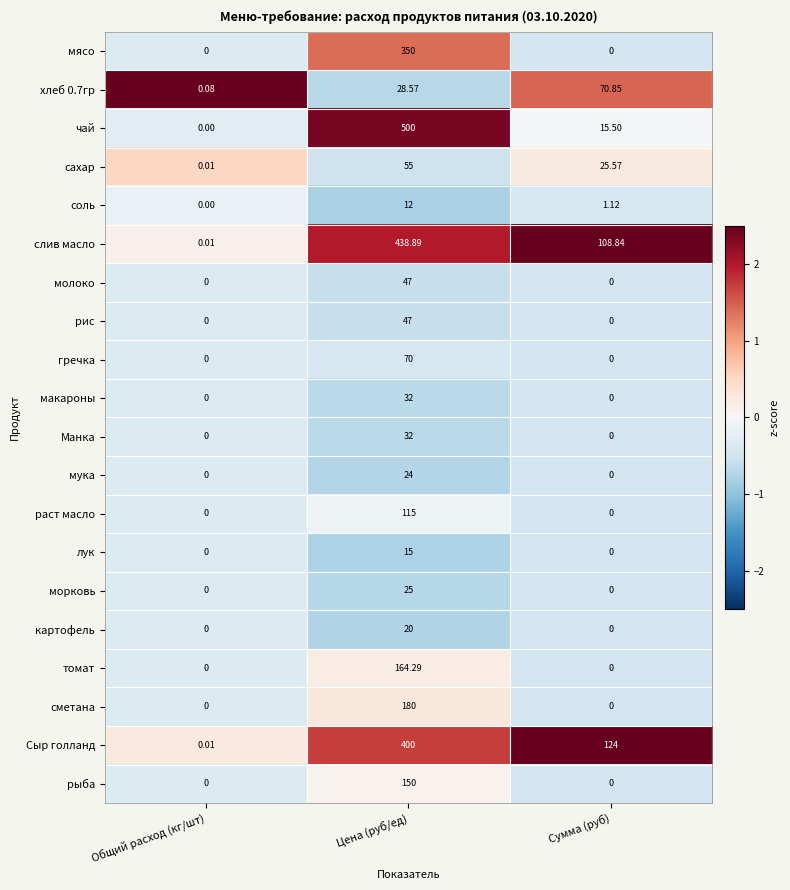

Which label corresponds to the largest value in the chart?

Цена (руб/ед)